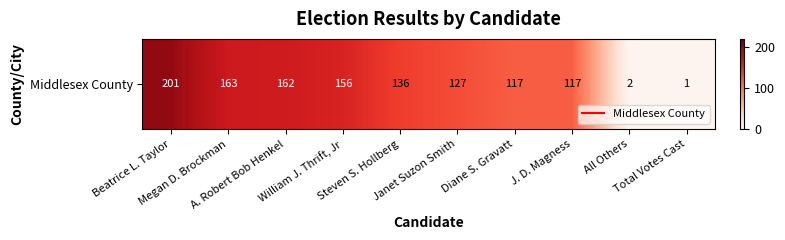

List the labels in order of value, largest first.

Beatrice L. Taylor, Megan D. Brockman, A. Robert Bob Henkel, William J. Thrift, Jr, Steven S. Hollberg, Janet Suzon Smith, Diane S. Gravatt, J. D. Magness, All Others, Total Votes Cast